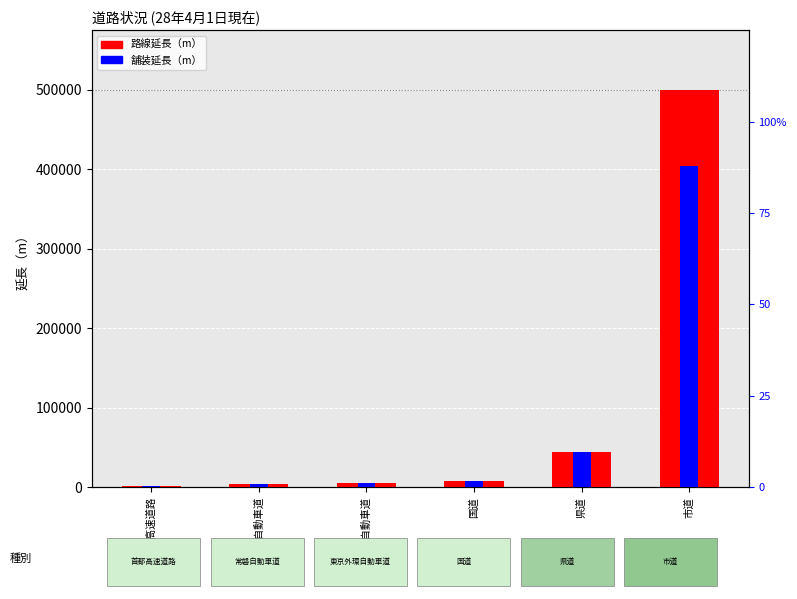

Rank the series by their average value, from highest to lowest.

路線延長（m）, 舗装延長（m）